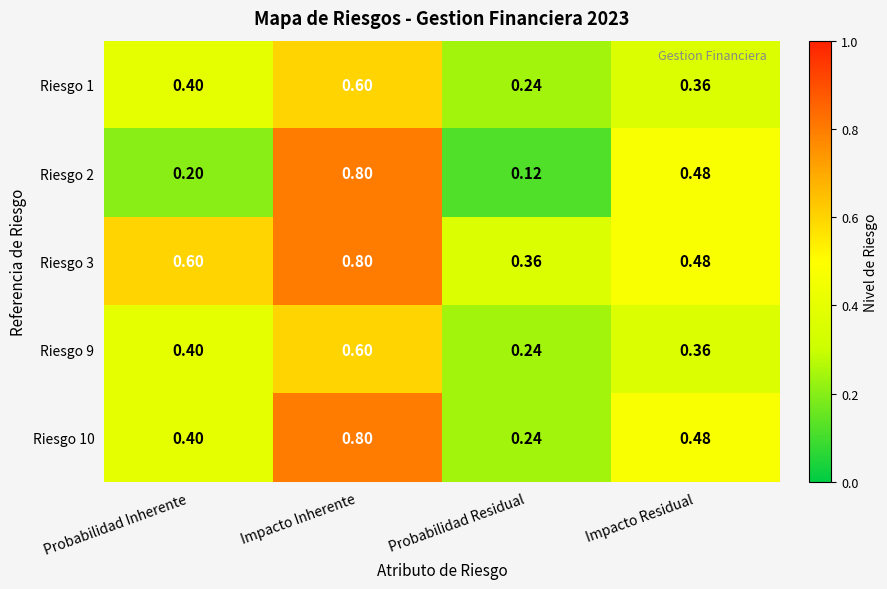

Rank the categories by Riesgo 1 value from lowest to highest.

Probabilidad Residual, Impacto Residual, Probabilidad Inherente, Impacto Inherente